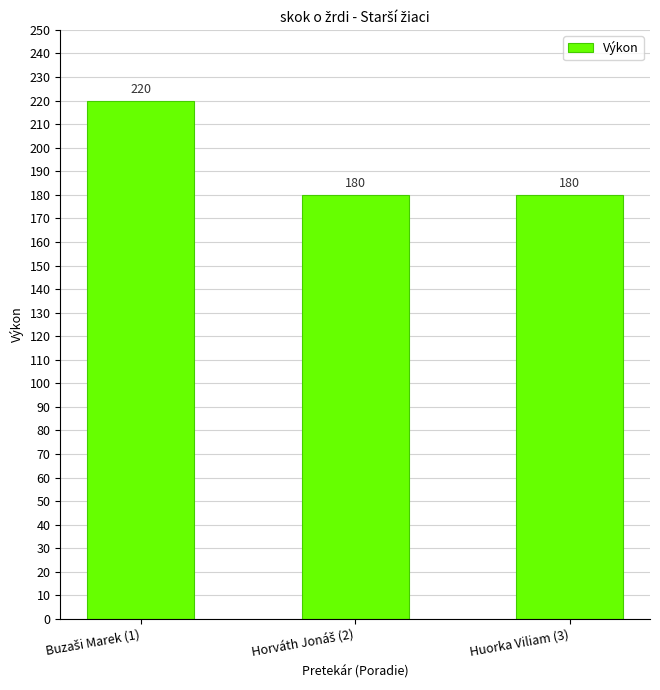

What is the value of the 1st bar from the left?

220